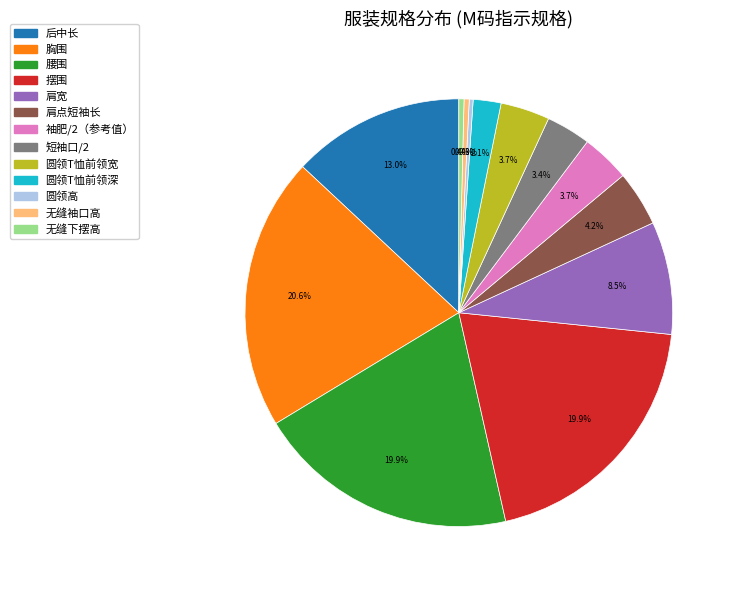

Is 袖肥/2（参考值） the majority of the pie?

No